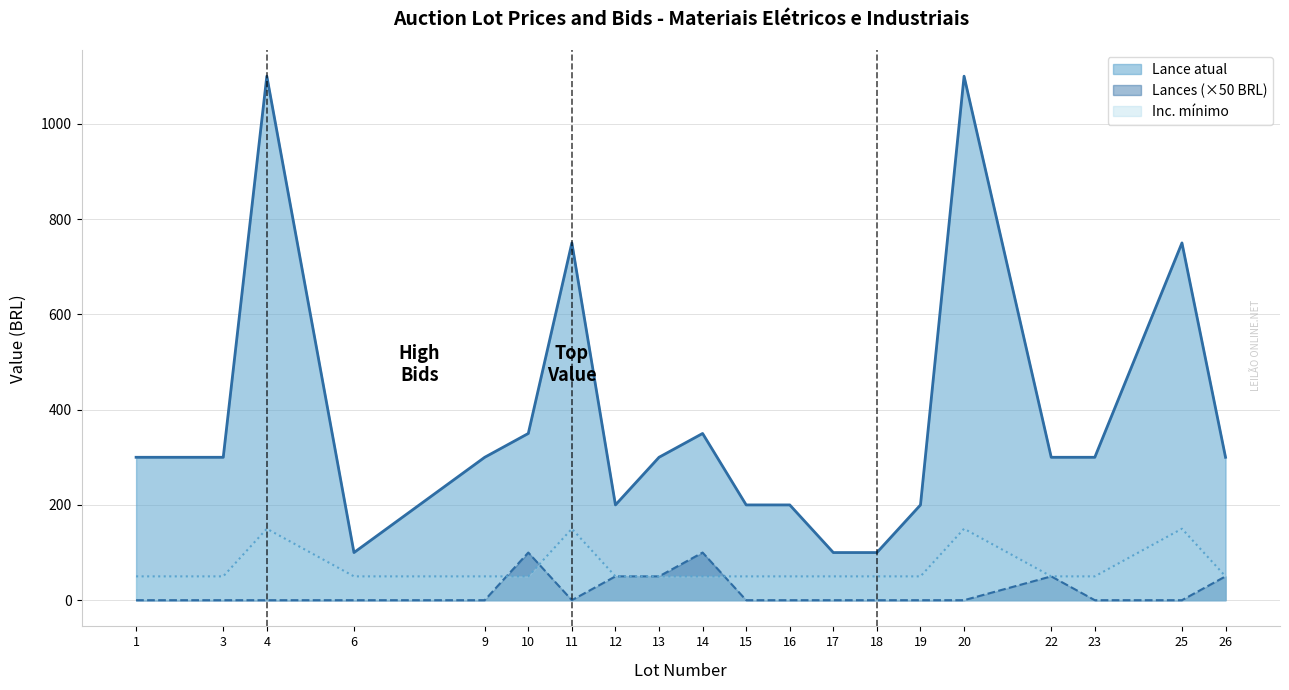

Reading right to left, list all the values displayed in this chart.

Lance atual: 300	750	300	300	1100	200	100	100	200	200	350	300	200	750	350	300	100	1100	300	300
Lances: 50	0	0	50	0	0	0	0	0	0	100	50	50	0	100	0	0	0	0	0
Inc. minimo: 50	150	50	50	150	50	50	50	50	50	50	50	50	150	50	50	50	150	50	50